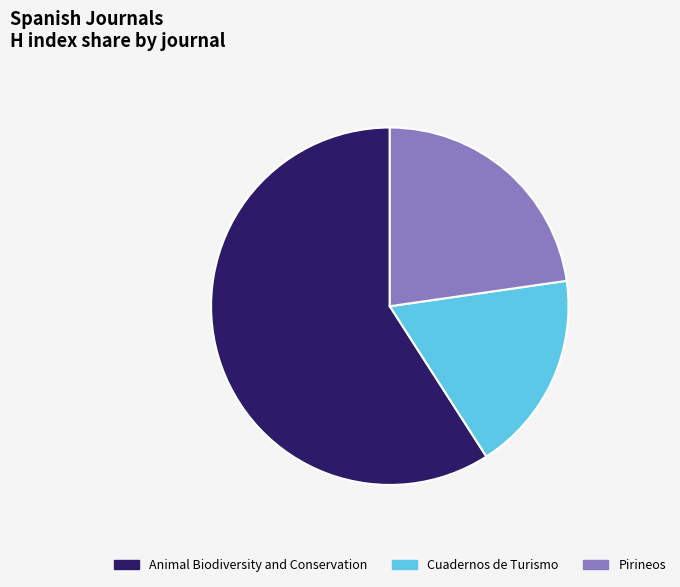

Rank the categories by value from lowest to highest.

Cuadernos de Turismo, Pirineos, Animal Biodiversity and Conservation